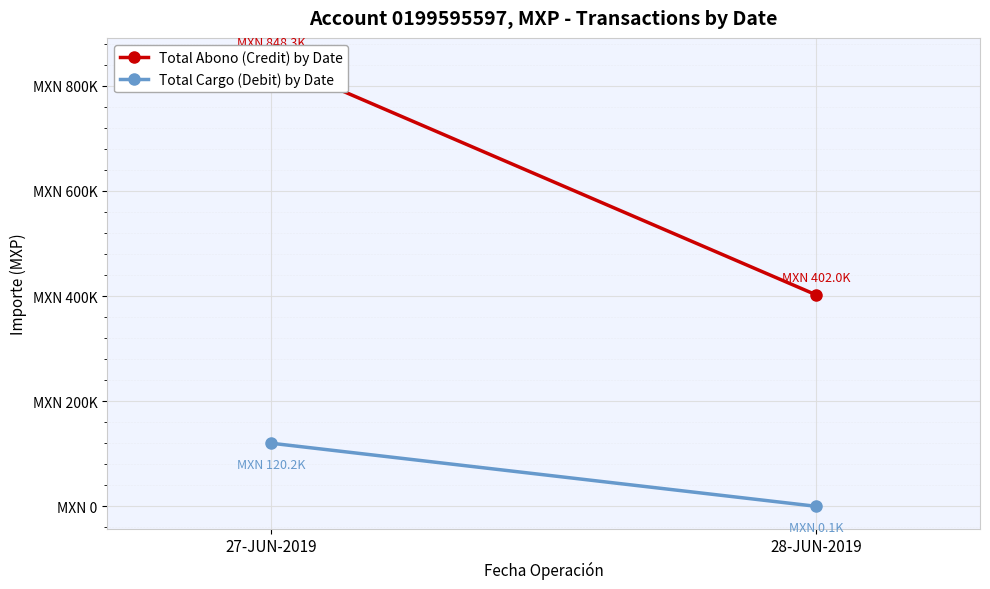

Reading left to right, what are all the values shown in this chart?

Total Abono (Credit) by Date: 848349.9	402030.0
Total Cargo (Debit) by Date: 120222.0	140.9